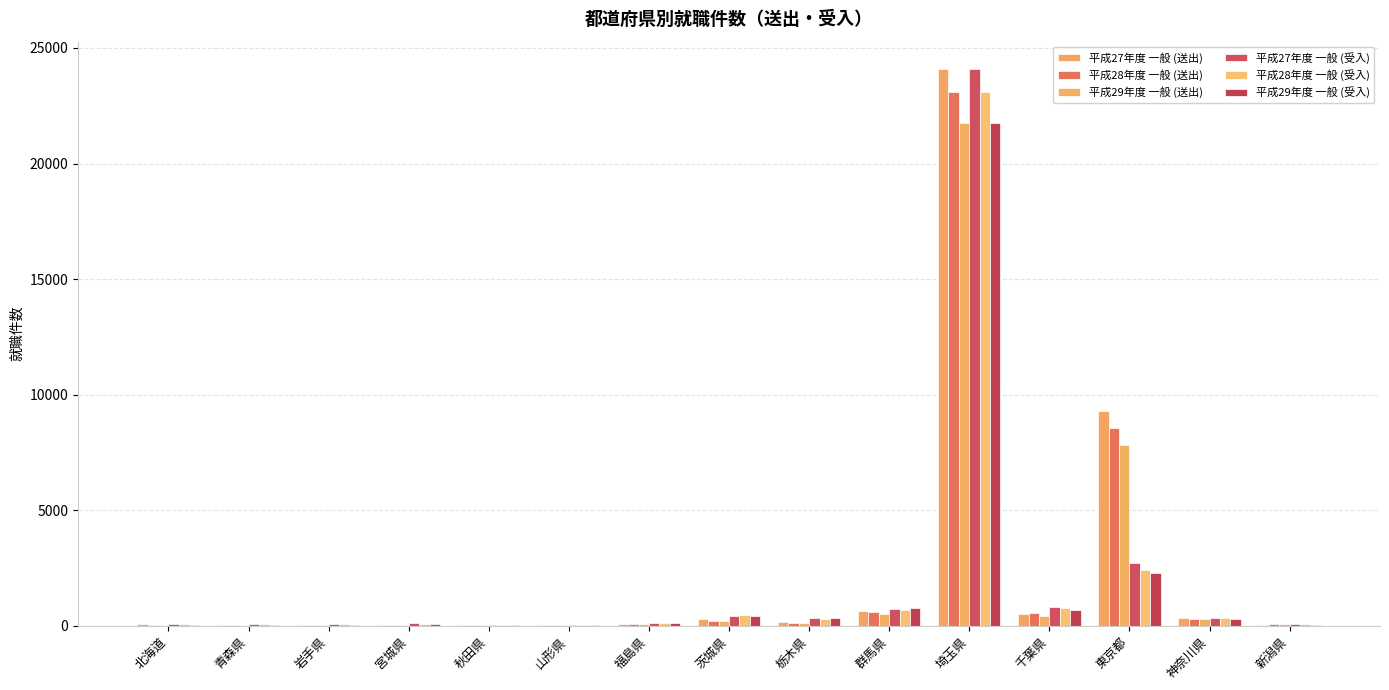

What is the maximum value for 平成28年度 一般 (送出)?

23109